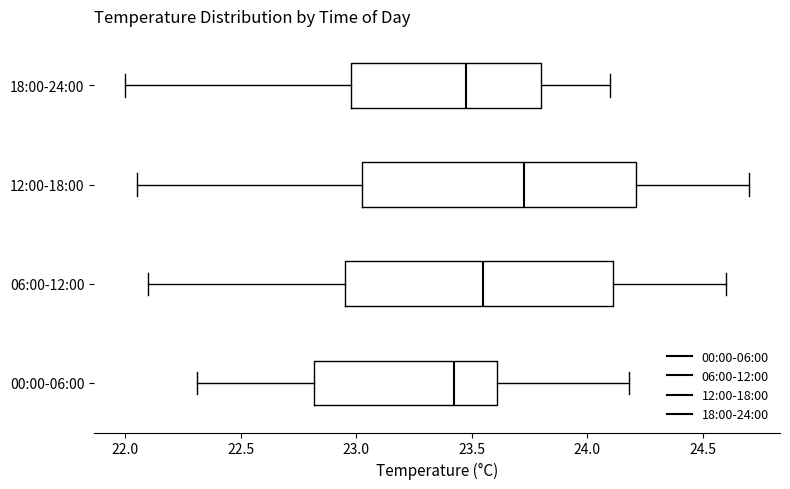

Where is the left edge of the box for 12:00-18:00 on the x-axis? The values are not printed on the chart, so give them approximately, as read against the axis.

23.05